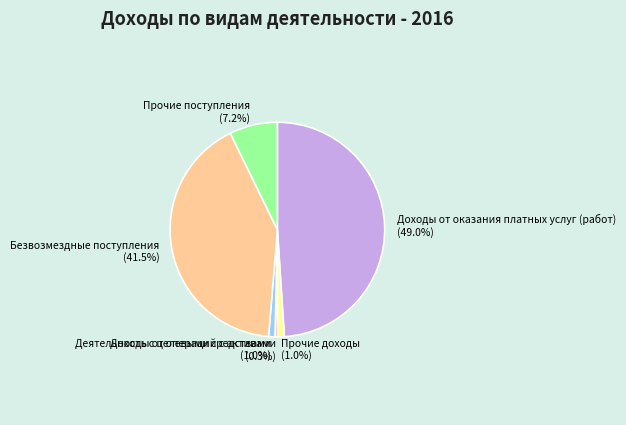

Is there a majority slice in this chart?

No